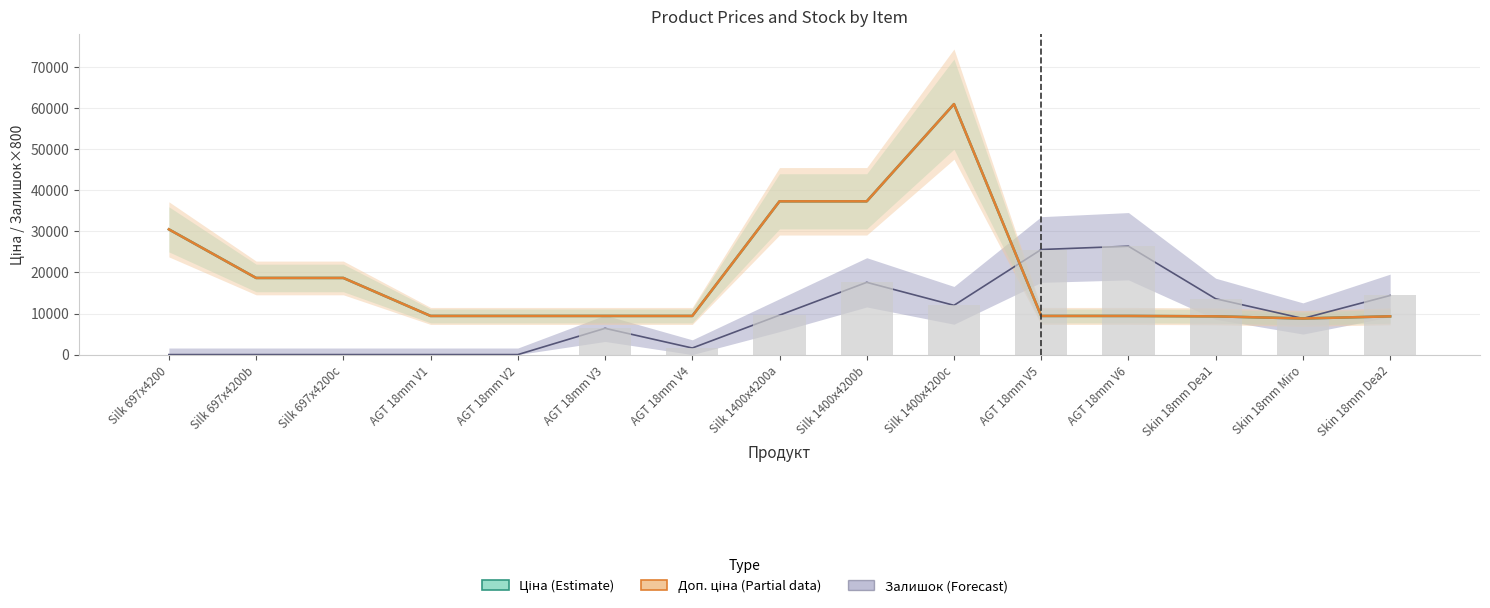

What is the label of the 10th bar from the left?

Silk 1400x4200c